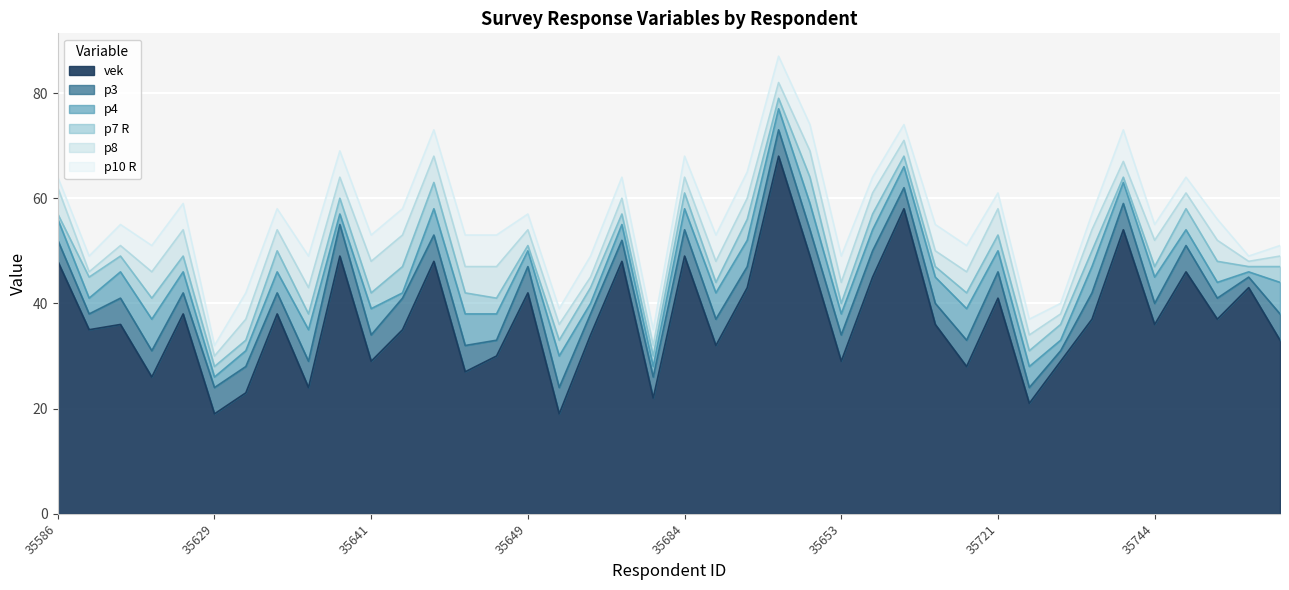

At which label does p4 reach its peak?

35594